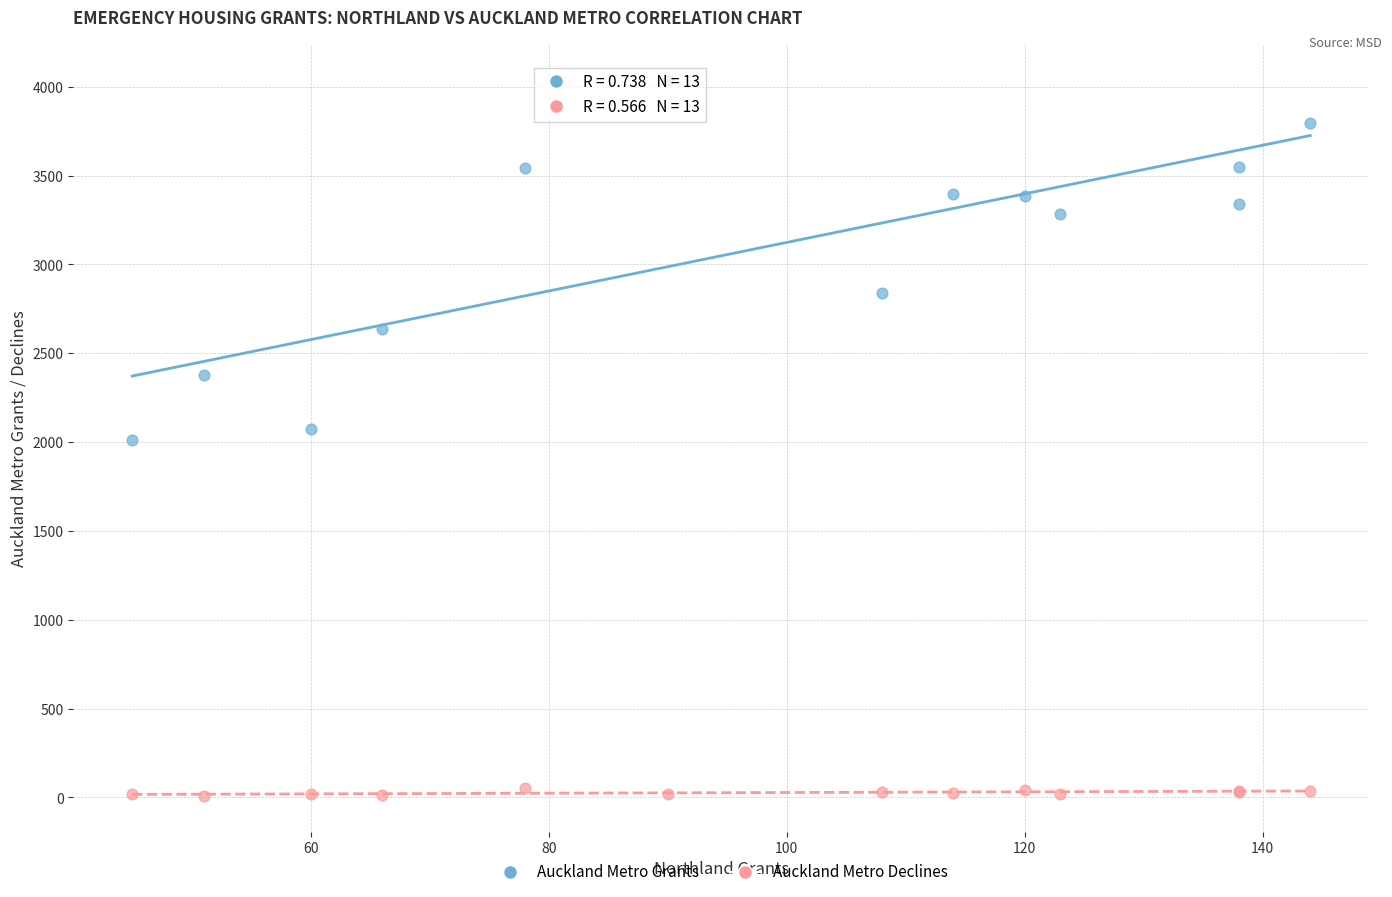

In the Auckland Metro Grants series, what Y value is closest to 3024?

2841